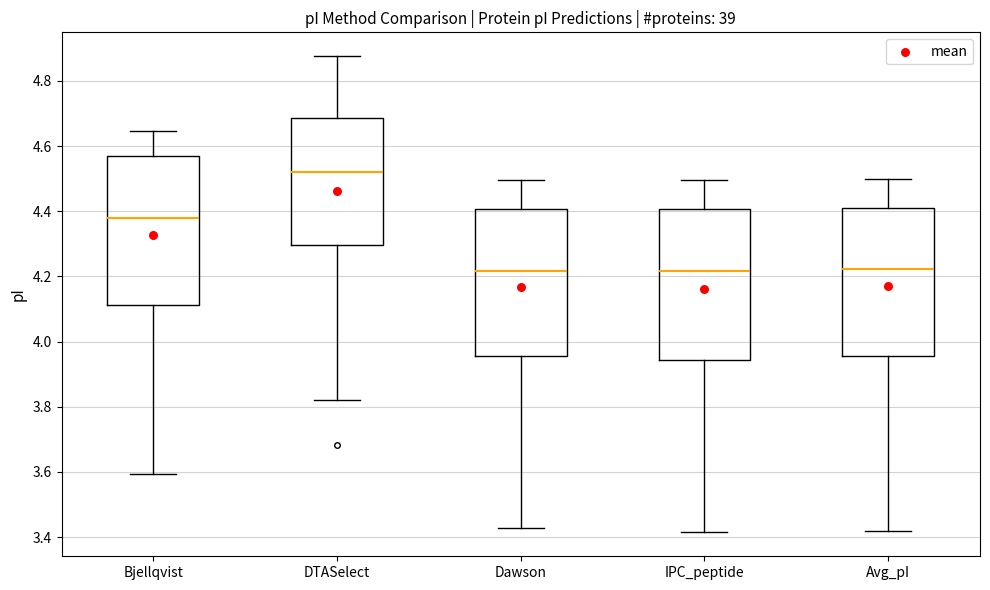

Reading left to right, transcribe this box plot: for each box, give where its median line is, the range the box spans, and where its two whiskers end, as read against the y-axis. The values are not printed on the chart, so give them approximately, as read against the axis.

Bjellqvist: median 4.38, box 4.12 to 4.58, whiskers 3.60 to 4.64
DTASelect: median 4.52, box 4.30 to 4.68, whiskers 3.82 to 4.88
Dawson: median 4.22, box 3.96 to 4.40, whiskers 3.42 to 4.50
IPC_peptide: median 4.22, box 3.94 to 4.40, whiskers 3.42 to 4.50
Avg_pI: median 4.22, box 3.96 to 4.40, whiskers 3.42 to 4.50